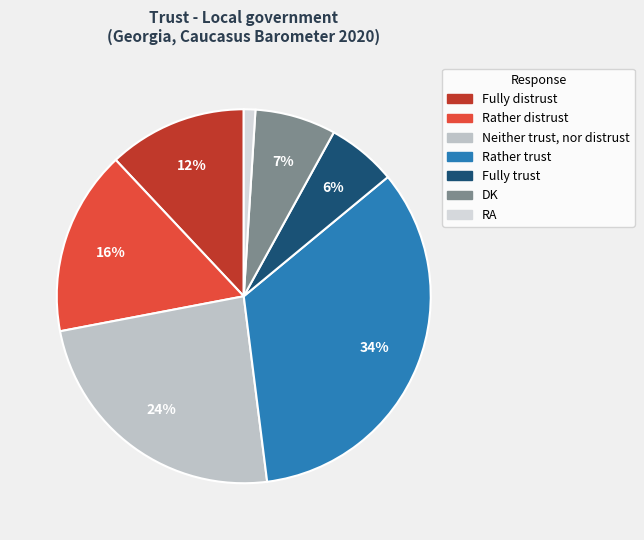

Is it true that RA is 14% of the pie?

False